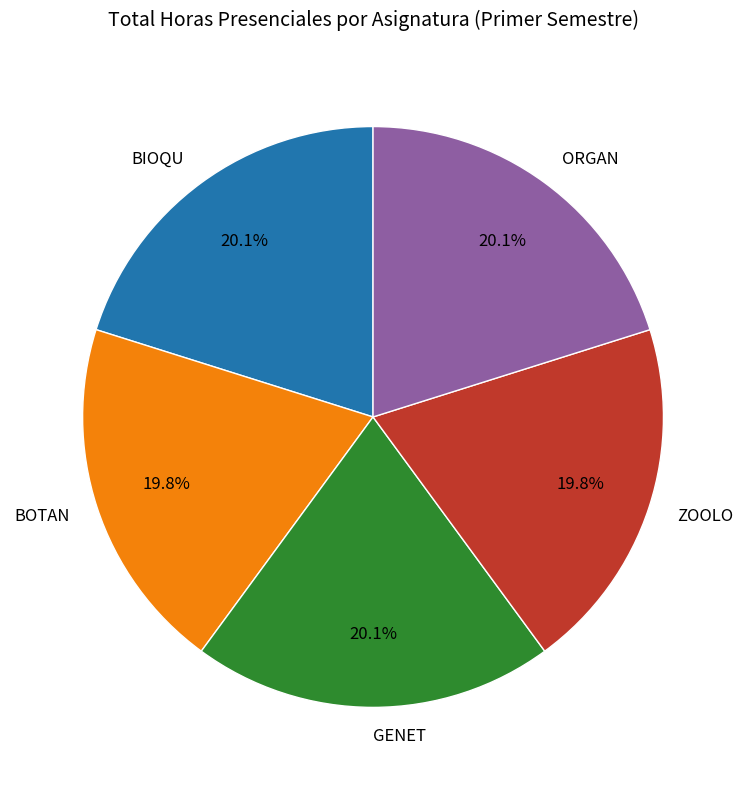

Do BOTAN and BIOQU together represent more than half of the pie?

No